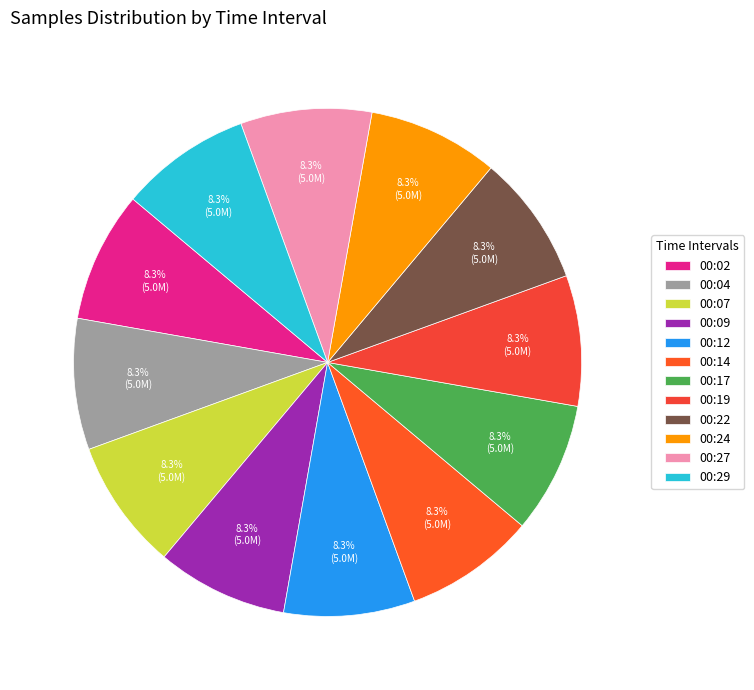

What is the ratio of the value at 00:27 to the value at 00:07?

1.0